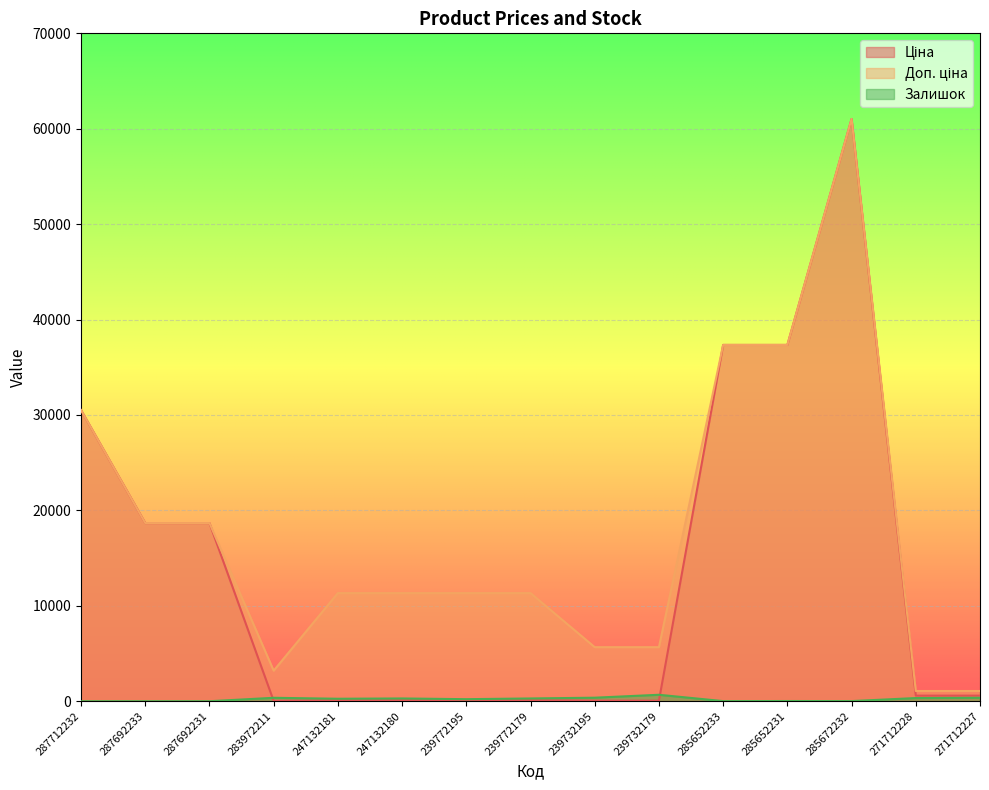

The Ціна series shows 33291.8 at 287692231. True or false?

False